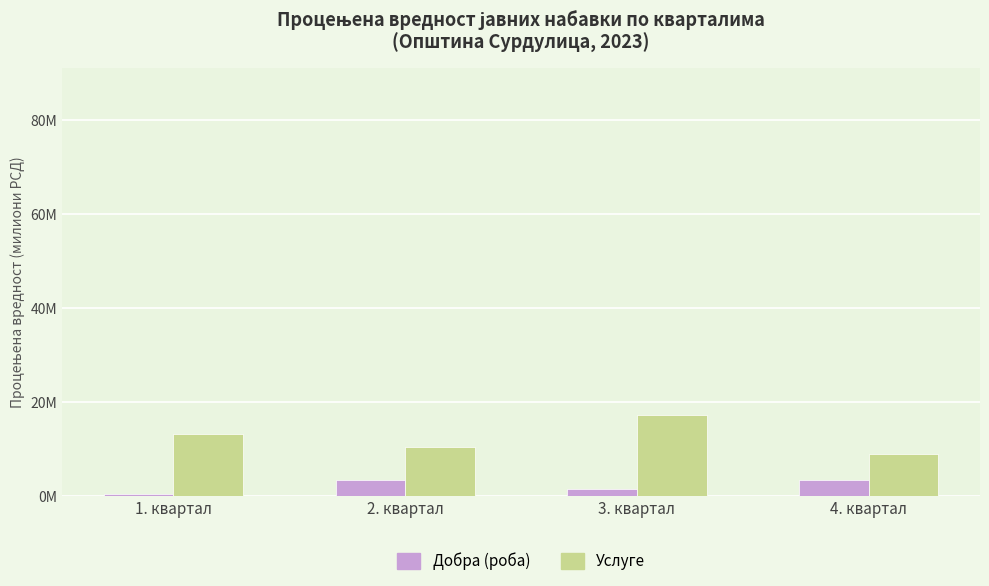

Rank the series by their maximum value, from highest to lowest.

Услуге, Добра (роба)